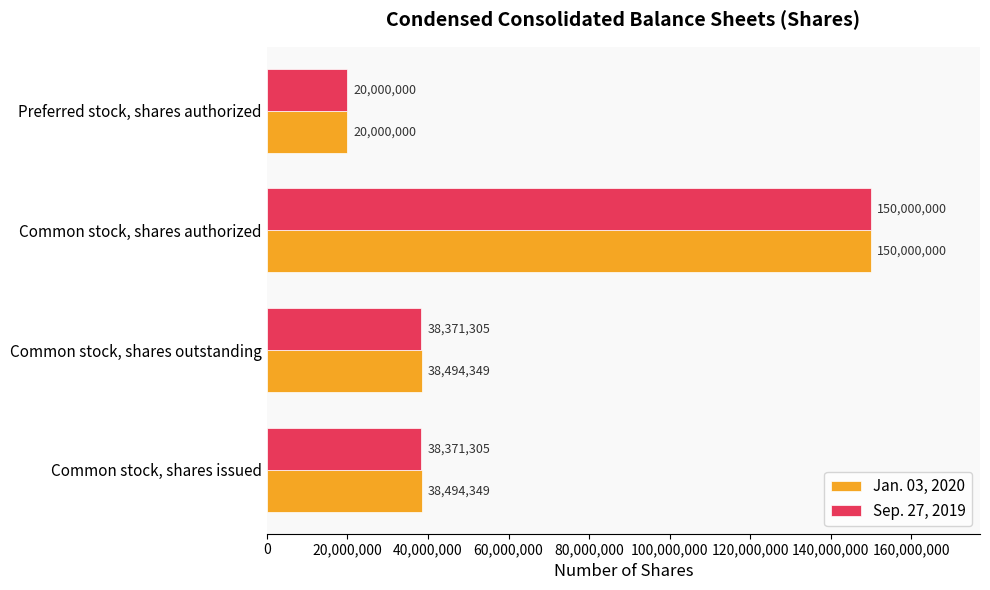

What is the spread (max minus min) of values at Common stock, shares outstanding?

123044